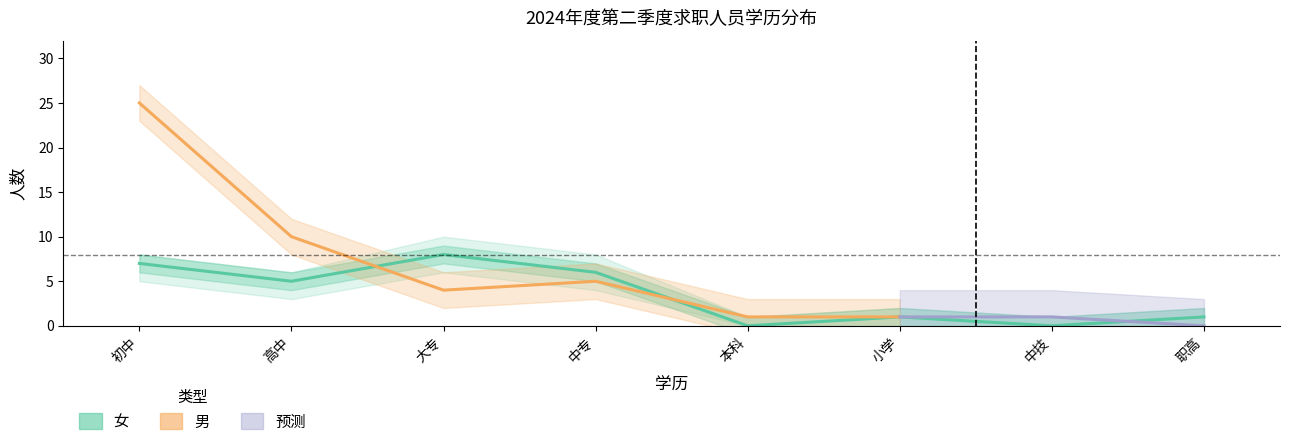

Does the chart have visible grid lines?

No